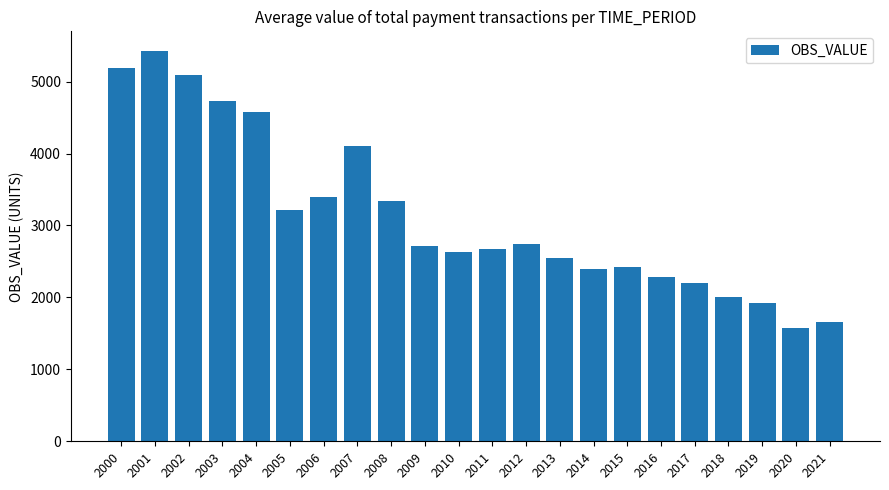

How many values are below 2707?

11